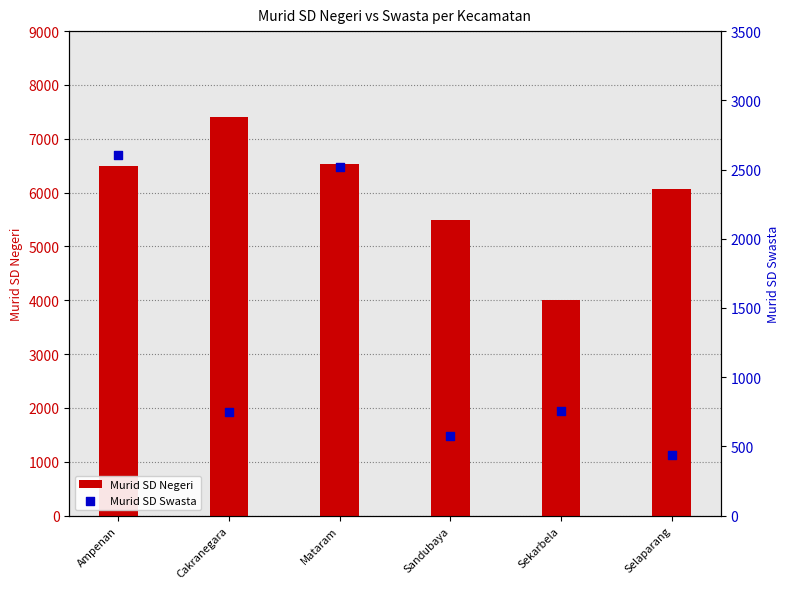

At how many categories does at least one series exceed 4397?

5